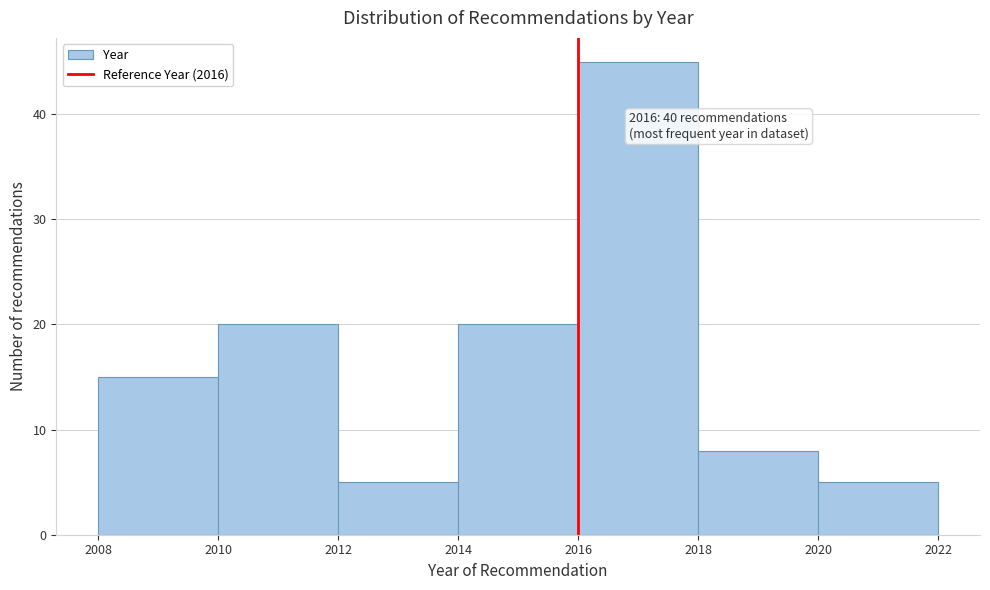

Which range on the x-axis has the tallest bar?

2016 to 2018